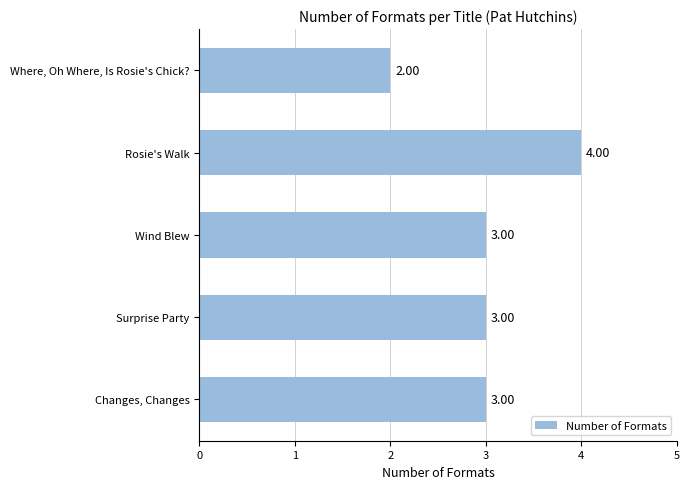

Which label corresponds to the smallest value in the chart?

Where, Oh Where, Is Rosie's Chick?